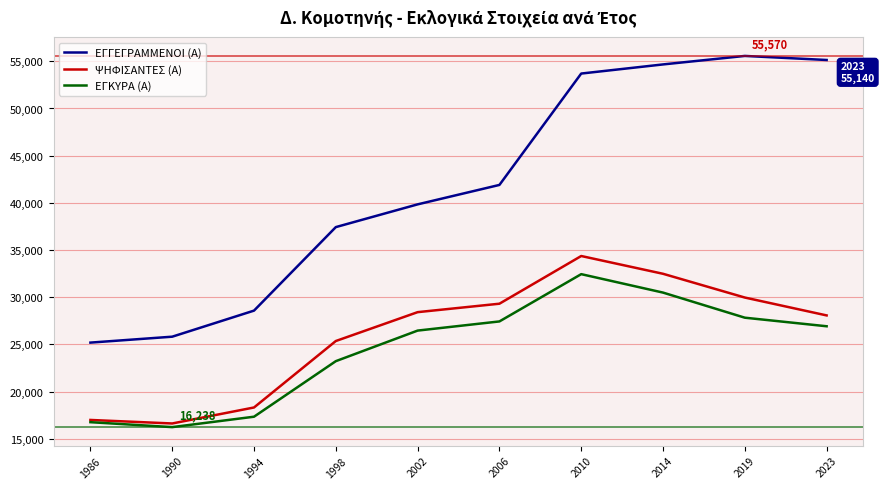

True or false: ΨΗΦΙΣΑΝΤΕΣ (Α) and ΕΓΓΕΓΡΑΜΜΕΝΟΙ (Α) cross at least once.

False